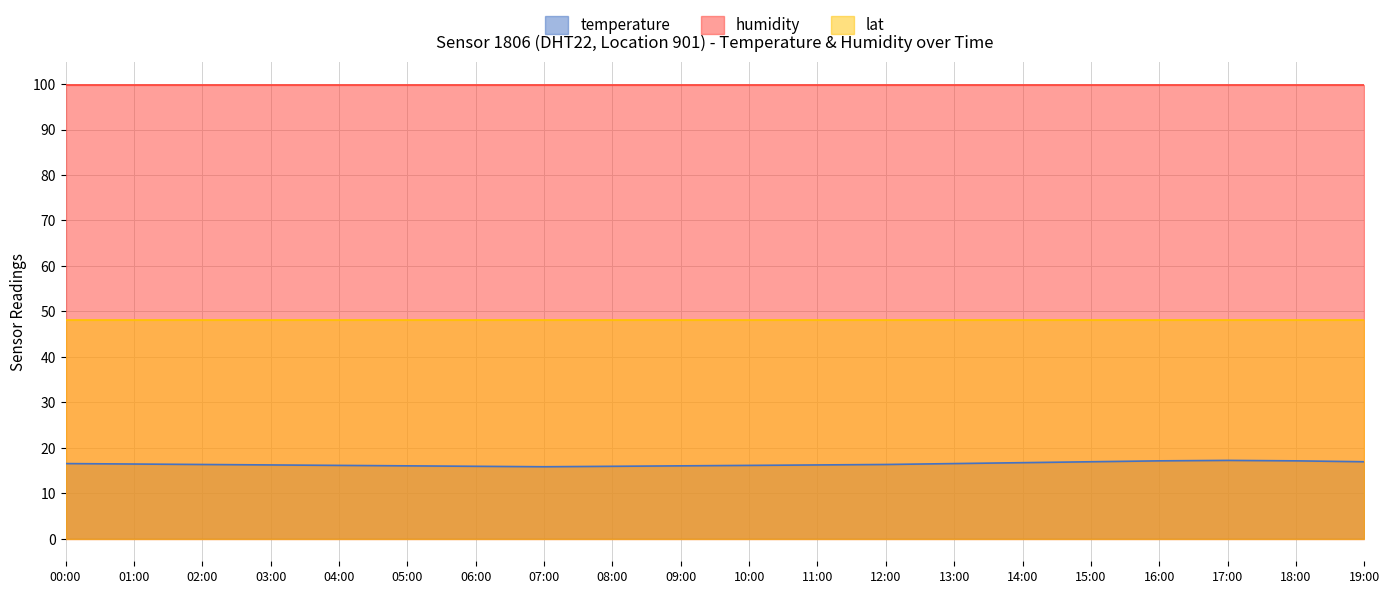

What is the lowest value of the humidity series?

99.9